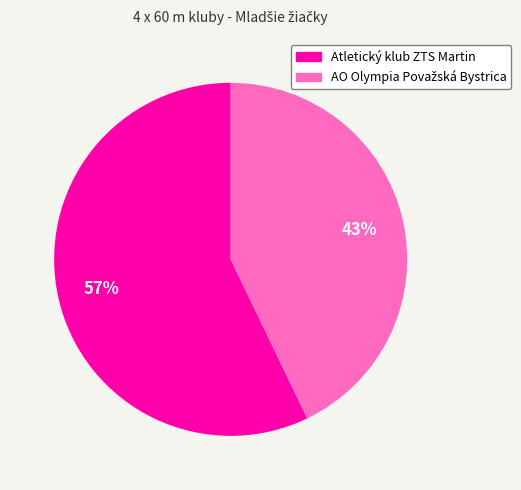

To the nearest percent, what percentage of the pie is Atletický klub ZTS Martin?

57%